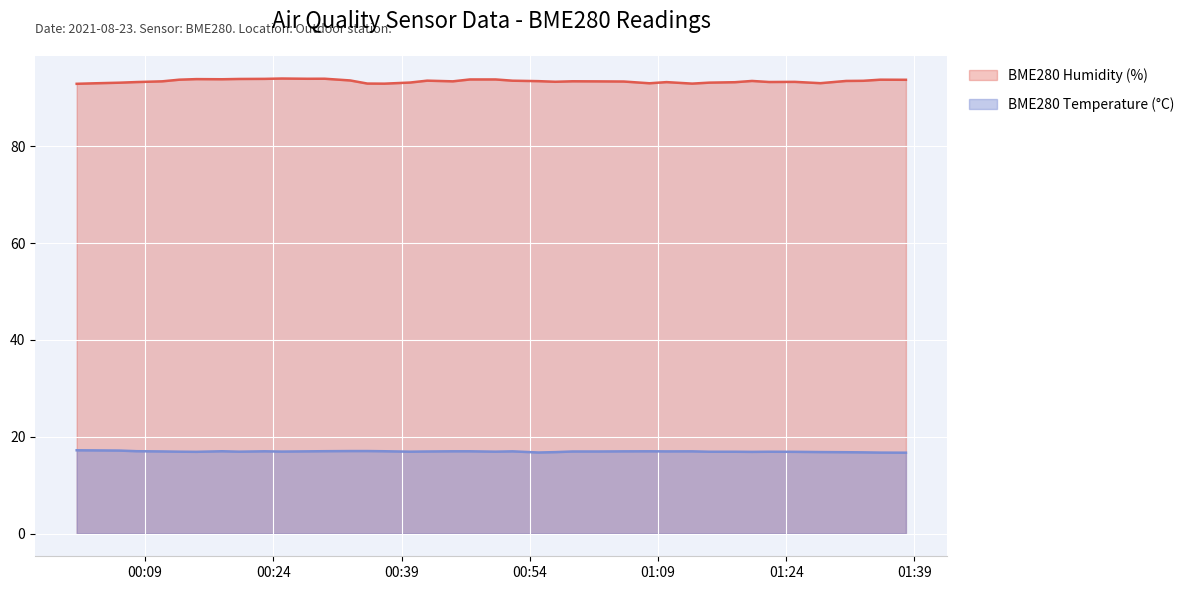

Rank the categories by BME280_humidity value from highest to lowest.

2021/08/23 00:25, 2021/08/23 00:30, 2021/08/23 00:28, 2021/08/23 00:23, 2021/08/23 00:20, 2021/08/23 00:15, 2021/08/23 00:18, 2021/08/23 00:47, 2021/08/23 00:50, 2021/08/23 00:13, 2021/08/23 01:35, 2021/08/23 01:38, 2021/08/23 00:33, 2021/08/23 00:42, 2021/08/23 00:52, 2021/08/23 01:33, 2021/08/23 01:20, 2021/08/23 01:31, 2021/08/23 00:55, 2021/08/23 00:59, 2021/08/23 00:11, 2021/08/23 00:45, 2021/08/23 01:02, 2021/08/23 01:05, 2021/08/23 00:57, 2021/08/23 01:25, 2021/08/23 01:22, 2021/08/23 00:08, 2021/08/23 01:10, 2021/08/23 01:18, 2021/08/23 00:40, 2021/08/23 01:15, 2021/08/23 00:06, 2021/08/23 01:28, 2021/08/23 01:08, 2021/08/23 00:03, 2021/08/23 00:35, 2021/08/23 01:13, 2021/08/23 00:37, 2021/08/23 00:01